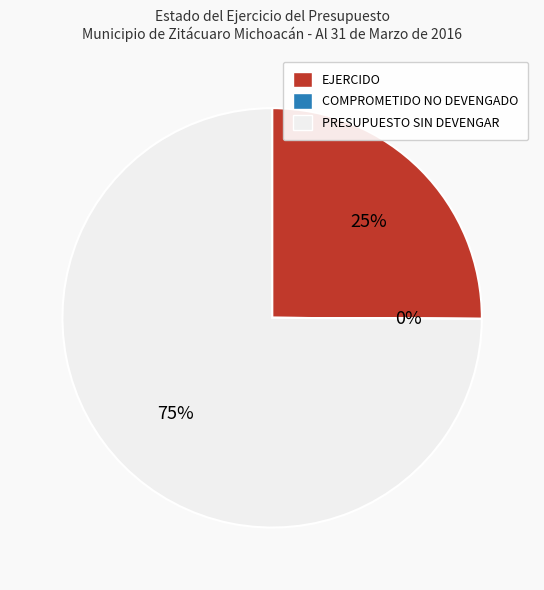

Is EJERCIDO the majority of the pie?

No